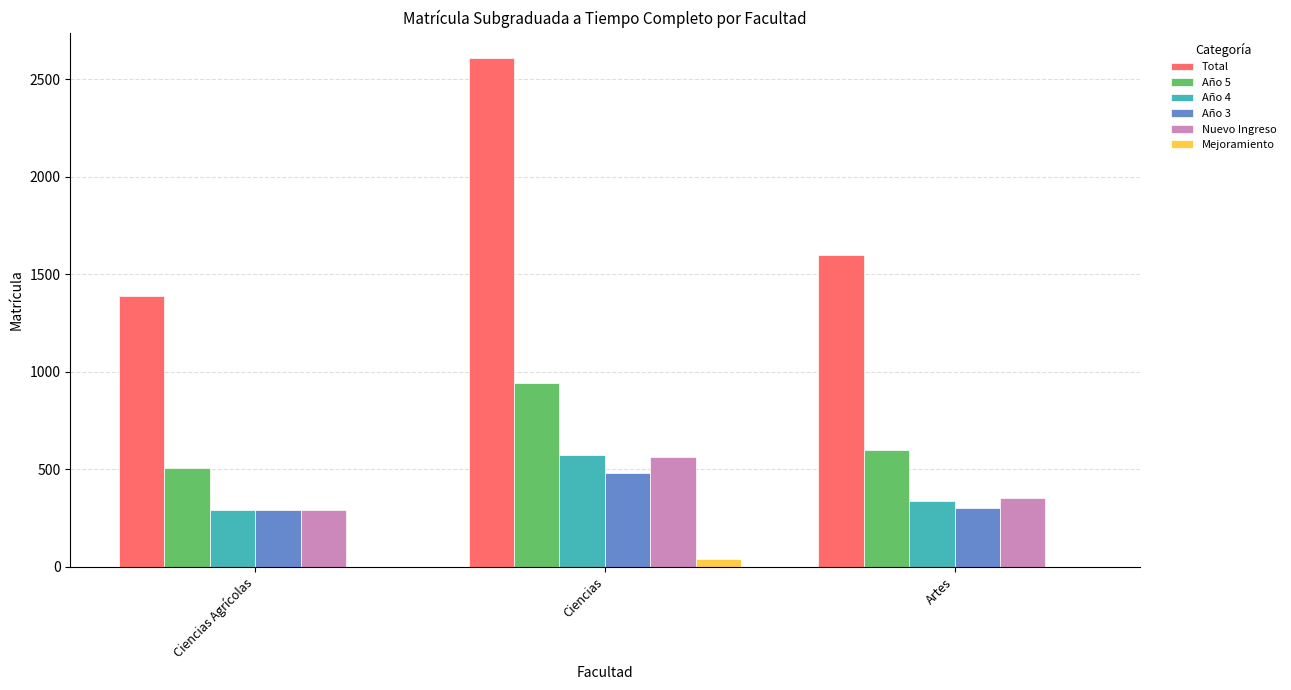

At which label is Nuevo Ingreso closest to 427?

Artes